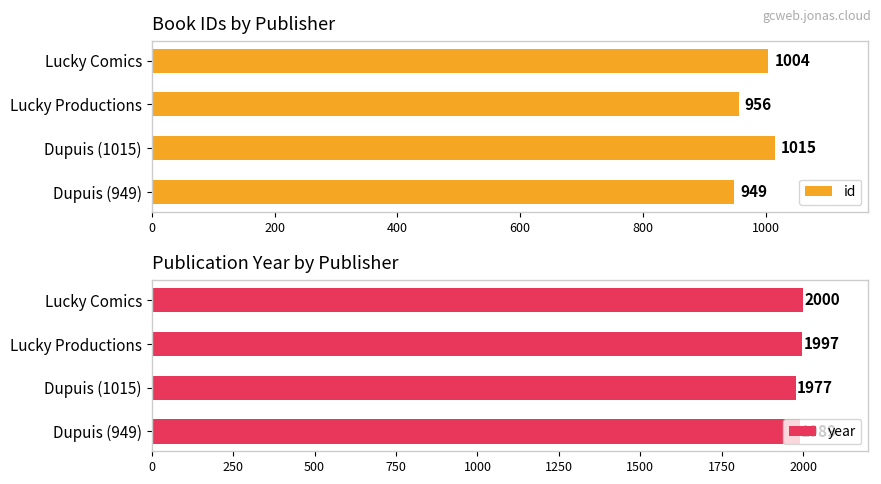

Which category has the highest value in the year series?

Lucky Comics